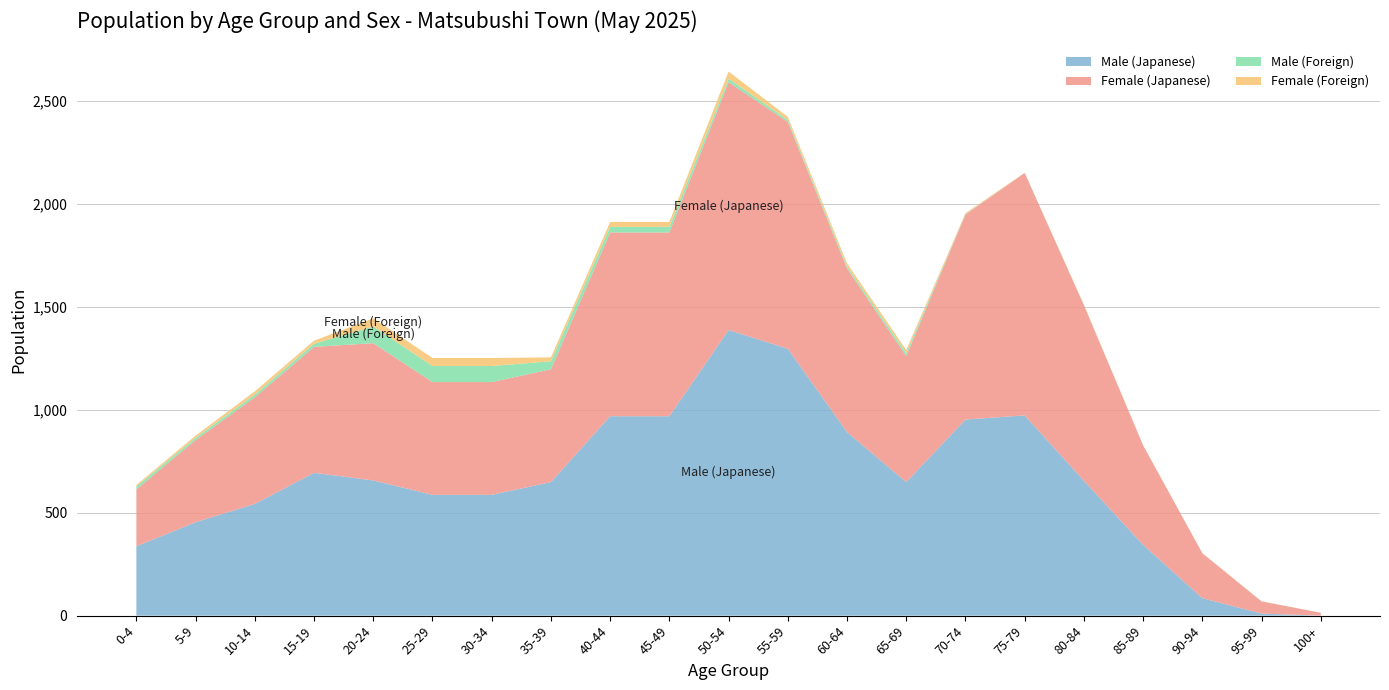

Reading left to right, extract all data points from this chart.

Male (Japanese): 0-4=337	5-9=454	10-14=543	15-19=694	20-24=657	25-29=587	30-34=587	35-39=649	40-44=969	45-49=969	50-54=1388	55-59=1297	60-64=892	65-69=649	70-74=953	75-79=973	80-84=655	85-89=344	90-94=85	95-99=10	100+=0
Female (Japanese): 0-4=277	5-9=399	10-14=518	15-19=612	20-24=667	25-29=548	30-34=548	35-39=548	40-44=893	45-49=893	50-54=1204	55-59=1102	60-64=795	65-69=612	70-74=996	75-79=1178	80-84=853	85-89=483	90-94=218	95-99=59	100+=14
Male (Foreign): 0-4=14	5-9=11	10-14=13	15-19=15	20-24=81	25-29=78	30-34=78	35-39=39	40-44=27	45-49=27	50-54=17	55-59=10	60-64=10	65-69=15	70-74=2	75-79=0	80-84=1	85-89=0	90-94=0	95-99=0	100+=0
Female (Foreign): 0-4=7	5-9=11	10-14=16	15-19=15	20-24=40	25-29=39	30-34=39	35-39=19	40-44=24	45-49=24	50-54=35	55-59=15	60-64=15	65-69=15	70-74=5	75-79=1	80-84=3	85-89=1	90-94=1	95-99=1	100+=0